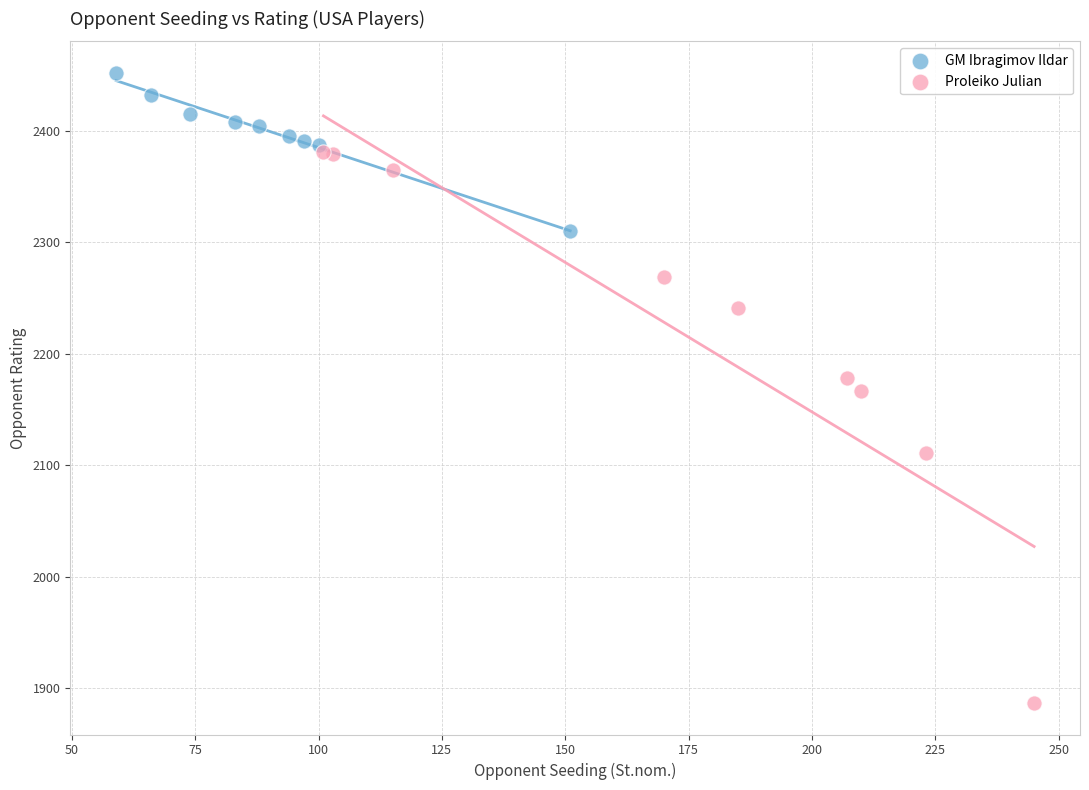

Which series reaches the maximum Y coordinate?

GM Ibragimov Ildar